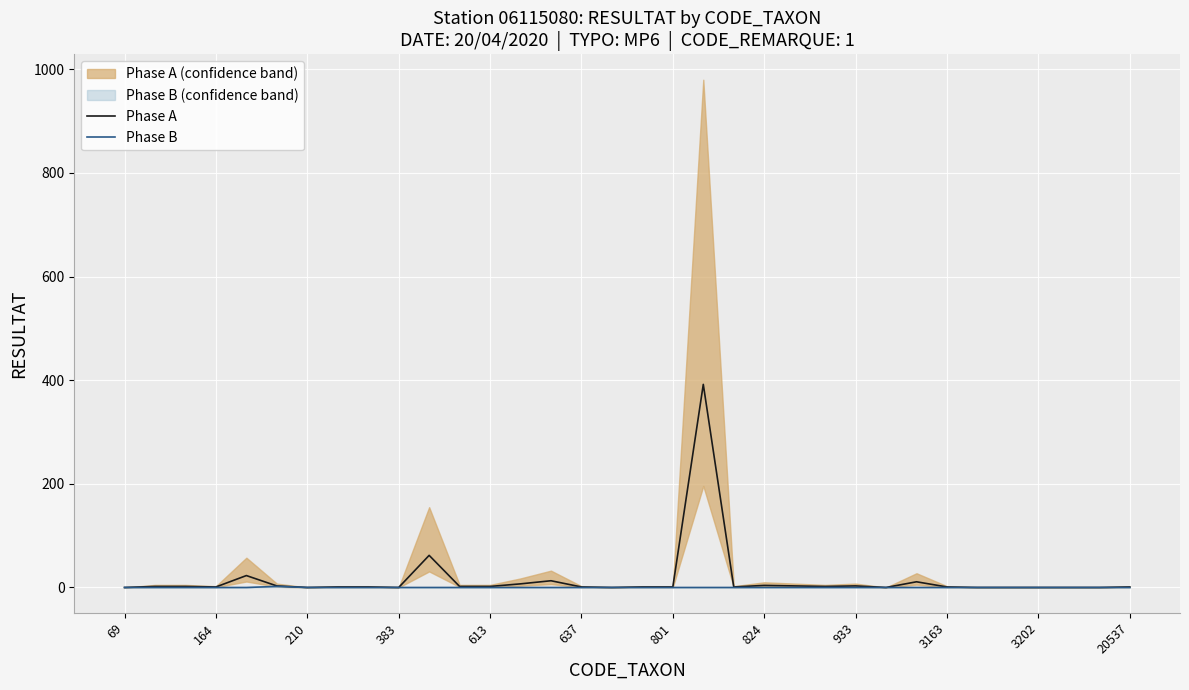

In Phase A, how many points are lower than both neighbors (excluding endpoints)?

7